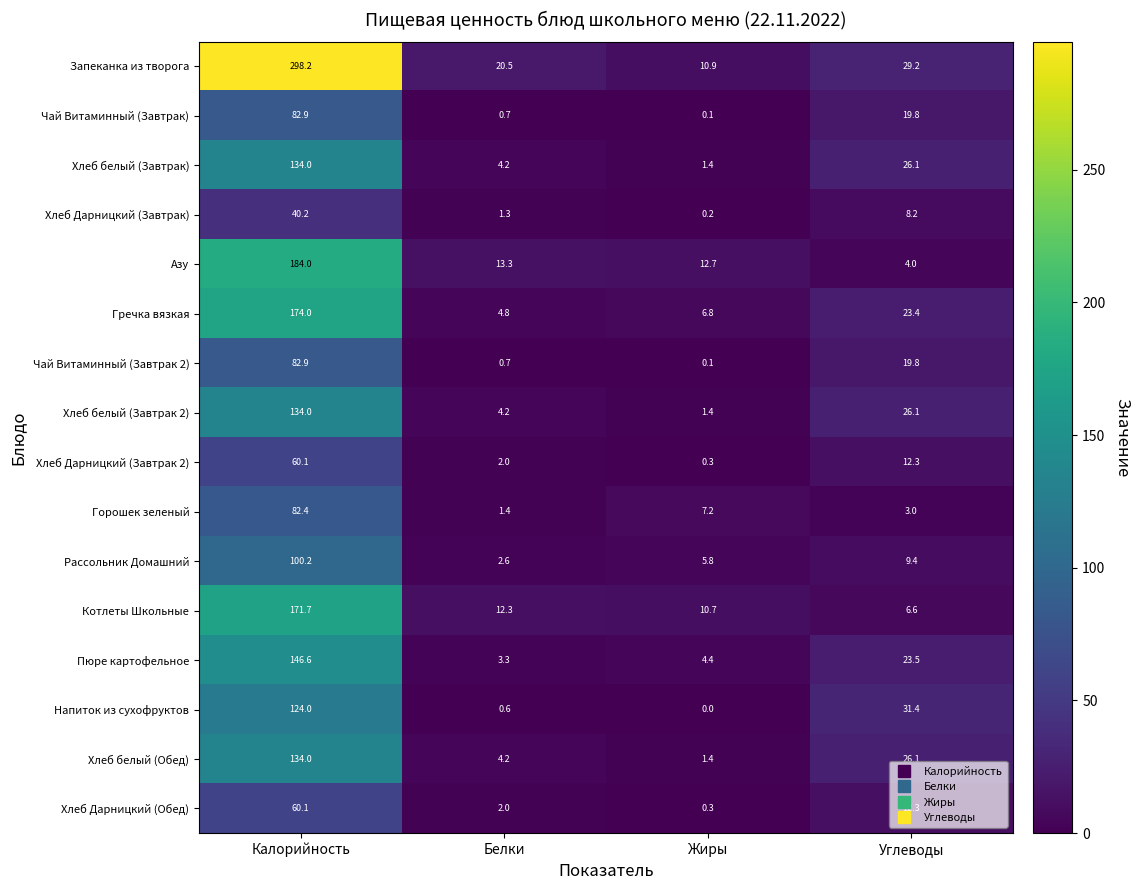

Is the value of Запеканка из творога at Белки greater than the value of Напиток из сухофруктов at Жиры?

Yes